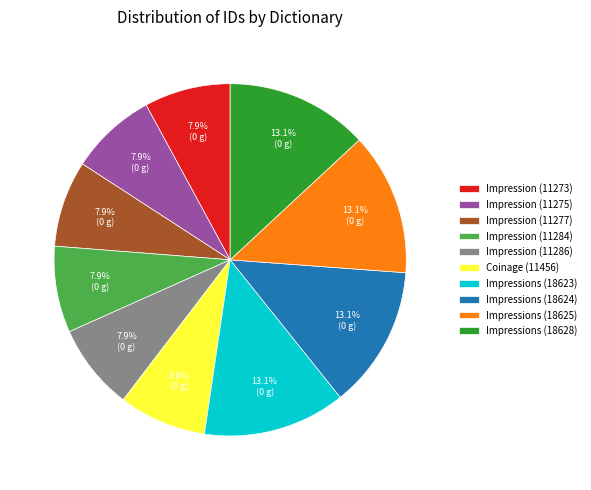

Is there any slice that represents more than half of the pie?

No